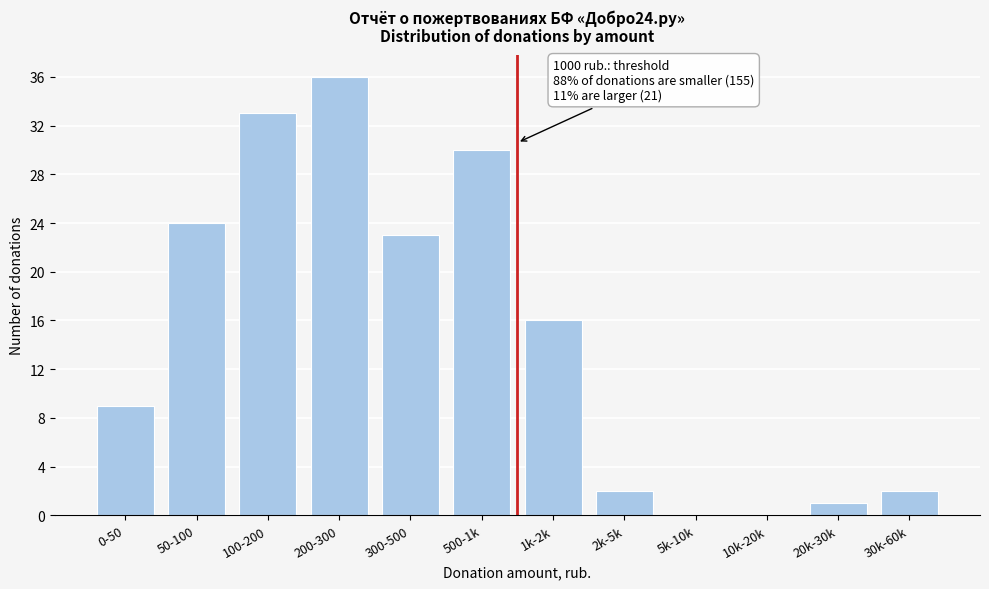

Reading left to right, what are all the values shown in this chart?

0-50=9	50-100=24	100-200=33	200-300=36	300-500=23	500-1k=30	1k-2k=16	2k-5k=2	5k-10k=0	10k-20k=0	20k-30k=1	30k-60k=2